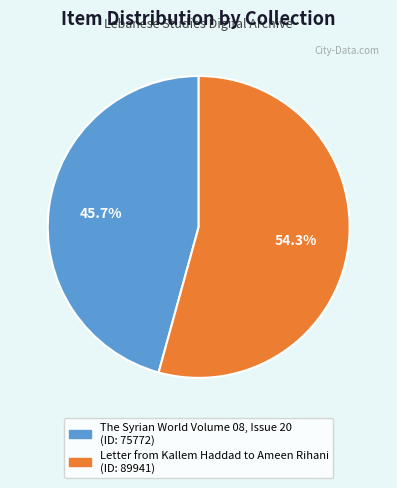

What is the smallest slice in the pie chart?

The Syrian World Volume 08, Issue 20